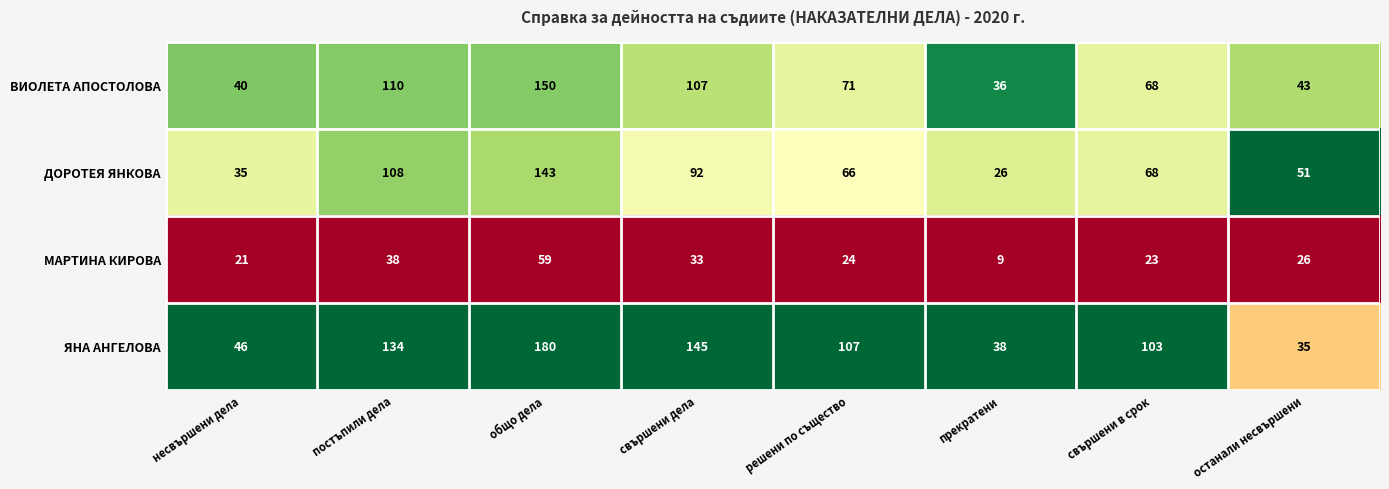

Is the value of ДОРОТЕЯ ЯНКОВА at постъпили дела greater than the value of ВИОЛЕТА АПОСТОЛОВА at свършени дела?

Yes